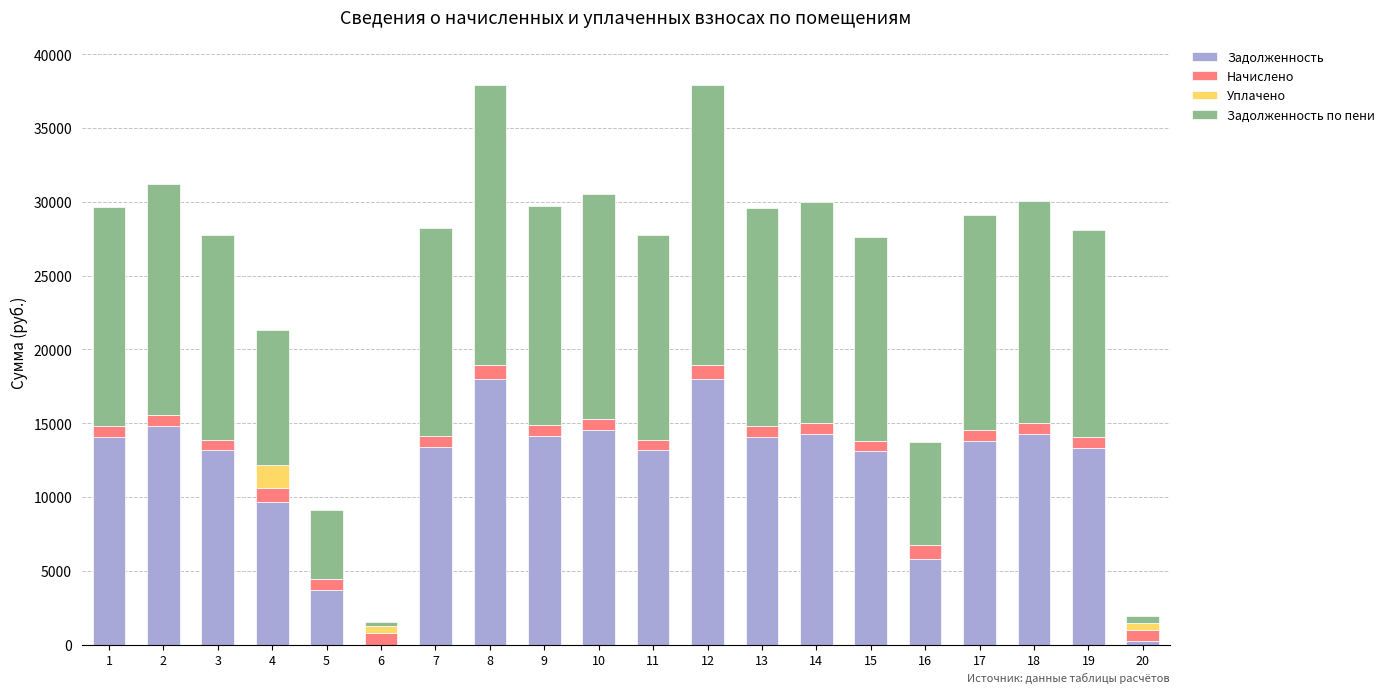

Count the number of categories in the chart.

20